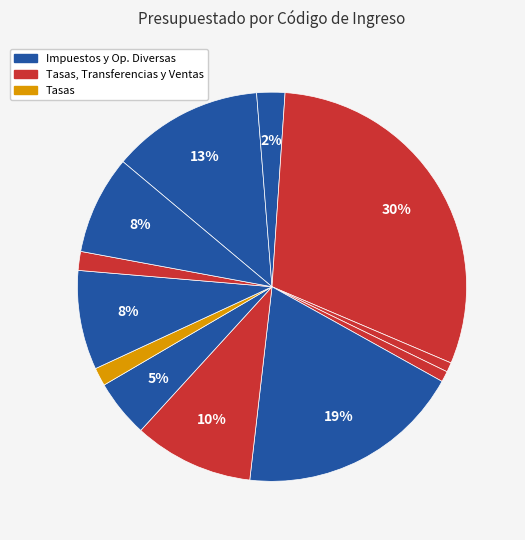

Does any single category account for the majority?

No